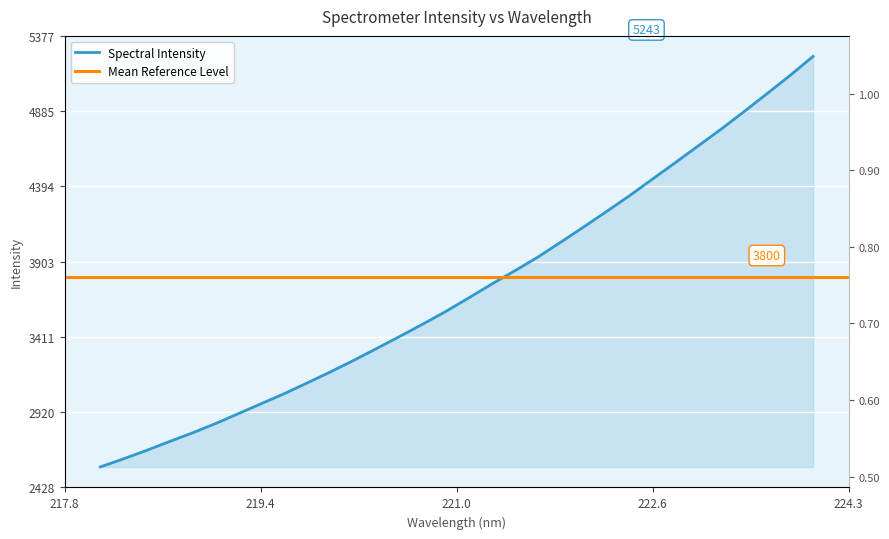

The chart shows a value of 5242.9 at 223.9802. True or false?

True